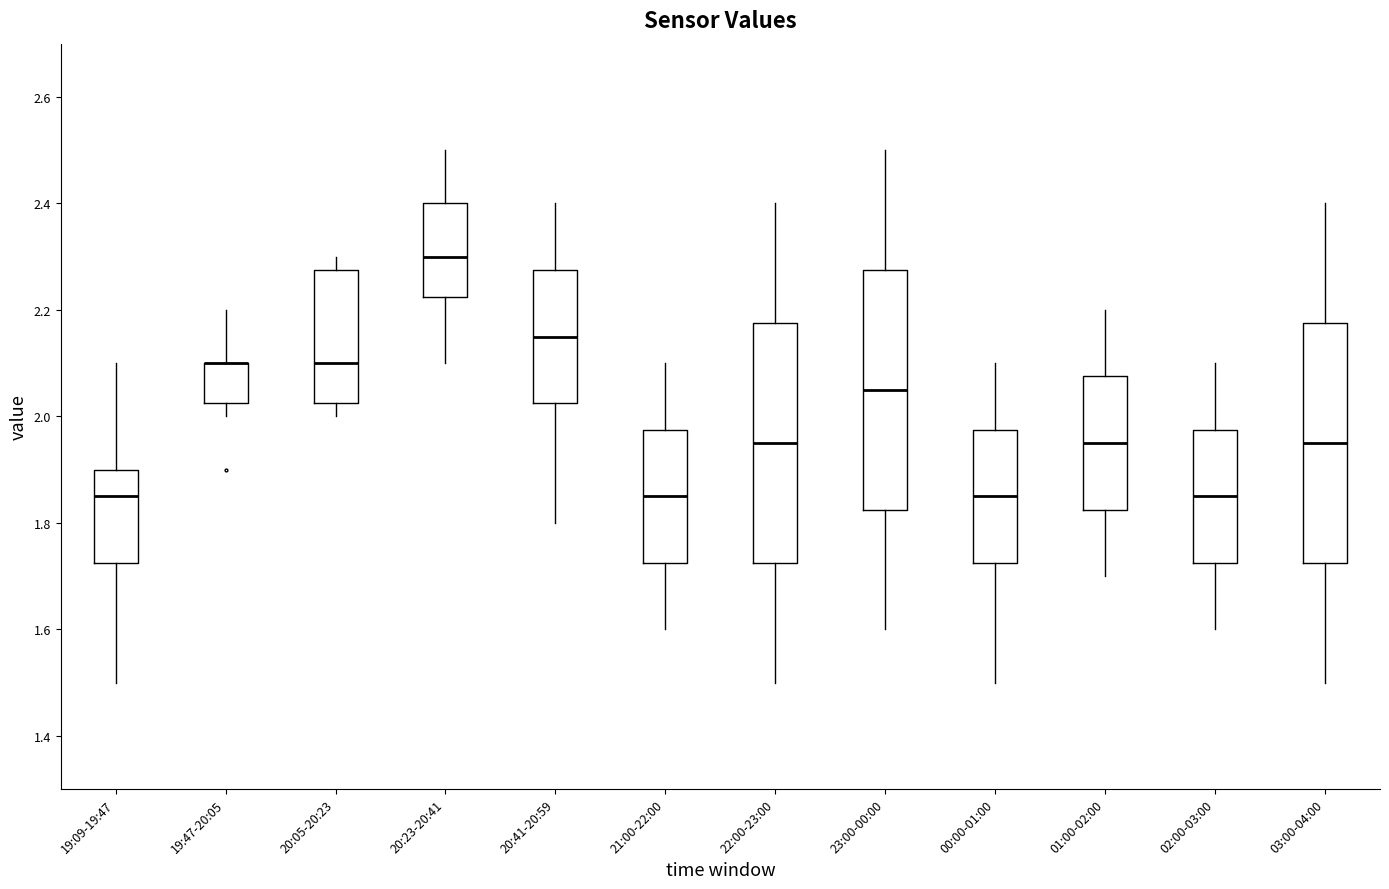

Reading left to right, read every box against the y-axis: the position of its median line, the range the box covers, and the ends of its whiskers. The values are not printed on the chart, so give them approximately, as read against the axis.

19:09-19:47: median 1.86, box 1.72 to 1.90, whiskers 1.50 to 2.10
19:47-20:05: median 2.10 (drawn on the box's upper edge), box 2.02 to 2.10, whiskers 2.00 to 2.20
20:05-20:23: median 2.10, box 2.02 to 2.28, whiskers 2.00 to 2.30
20:23-20:41: median 2.30, box 2.22 to 2.40, whiskers 2.10 to 2.50
20:41-20:59: median 2.16, box 2.02 to 2.28, whiskers 1.80 to 2.40
21:00-22:00: median 1.86, box 1.72 to 1.98, whiskers 1.60 to 2.10
22:00-23:00: median 1.96, box 1.72 to 2.18, whiskers 1.50 to 2.40
23:00-00:00: median 2.06, box 1.82 to 2.28, whiskers 1.60 to 2.50
00:00-01:00: median 1.86, box 1.72 to 1.98, whiskers 1.50 to 2.10
01:00-02:00: median 1.96, box 1.82 to 2.08, whiskers 1.70 to 2.20
02:00-03:00: median 1.86, box 1.72 to 1.98, whiskers 1.60 to 2.10
03:00-04:00: median 1.96, box 1.72 to 2.18, whiskers 1.50 to 2.40